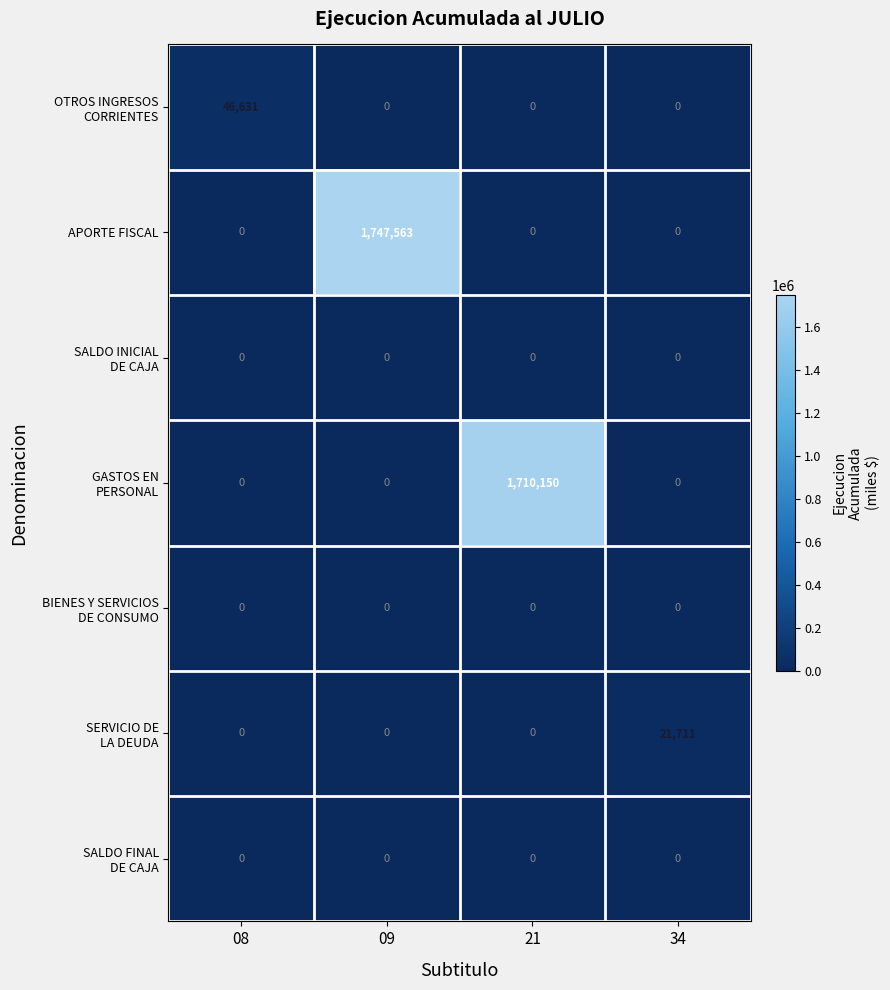

What is the total value across all series at 09?

1747563